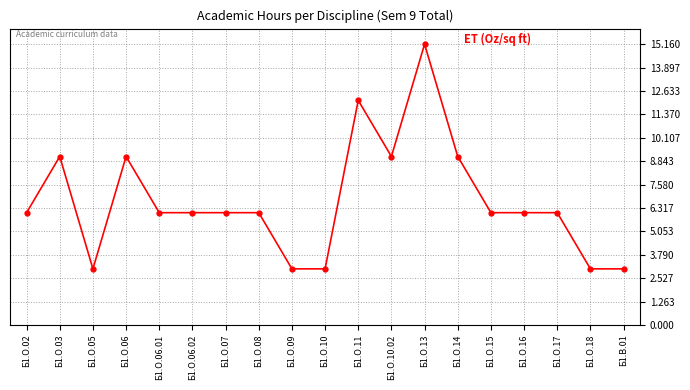

At which category does the data reach its first local valley?

Б1.О.05